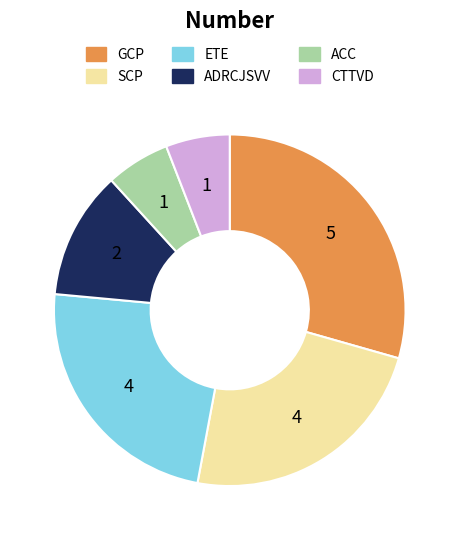

Between ACC and GCP, which is larger?

GCP